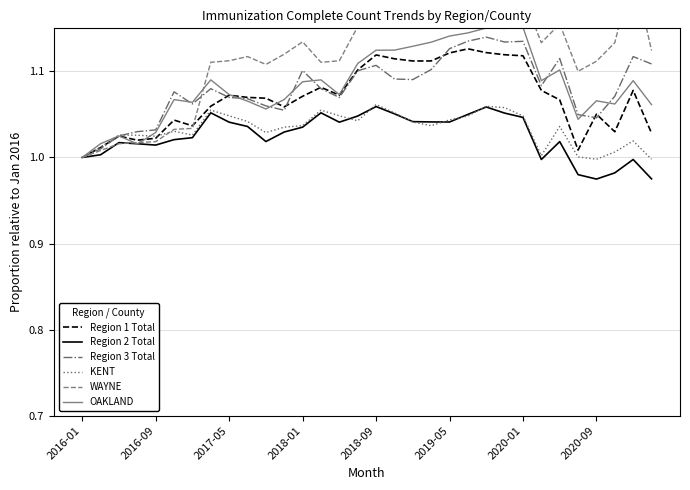

In WAYNE, how many points are higher than both neighbors (excluding endpoints)?

7